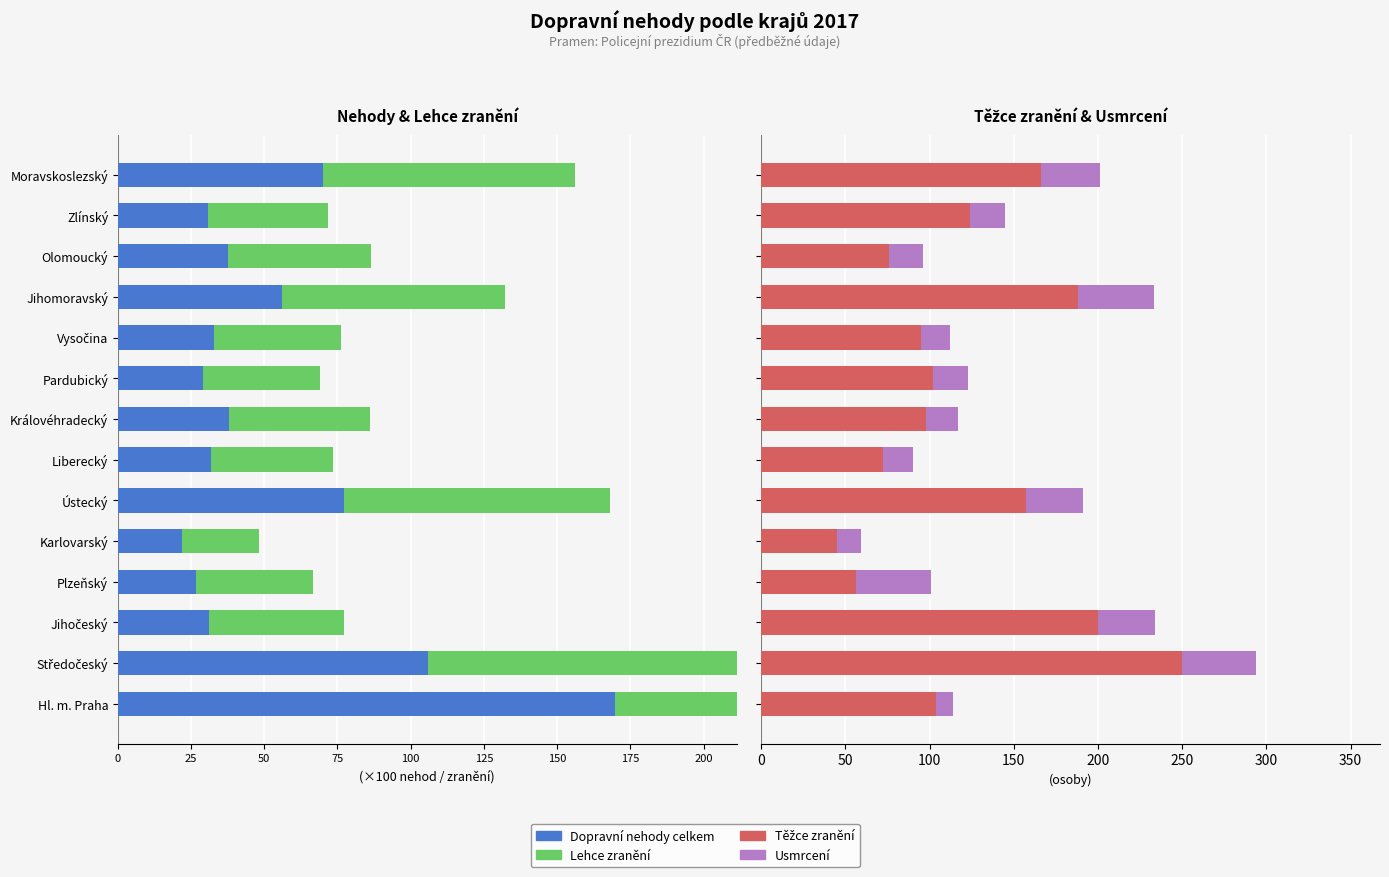

At how many categories does at least one series exceed -78?

14